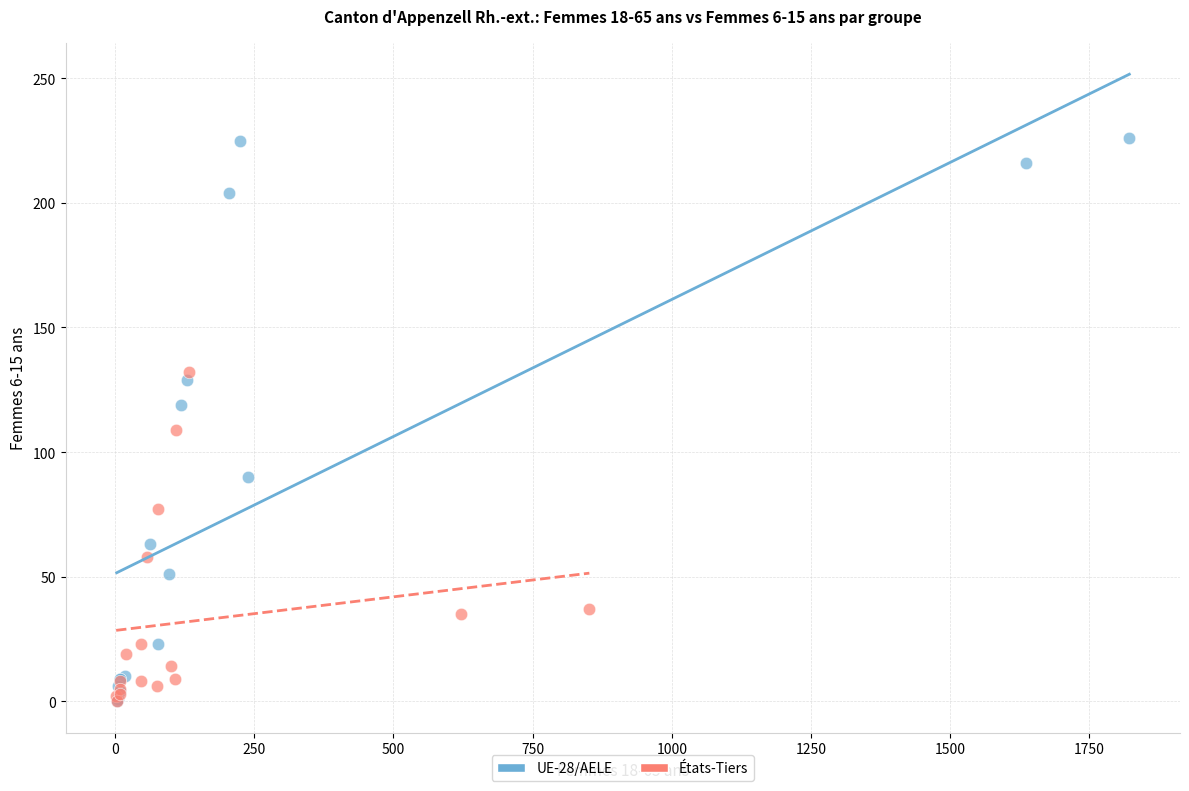

Which series has the largest Y range (max minus min)?

UE-28/AELE